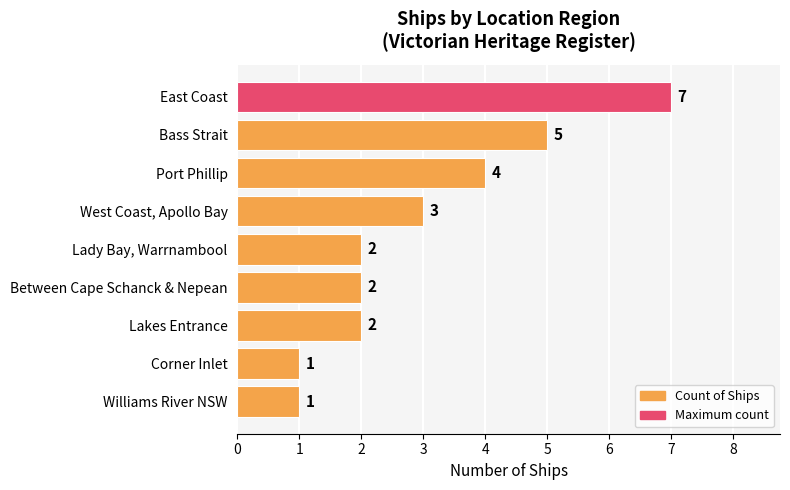

What is the difference between the second highest and minimum values?

4